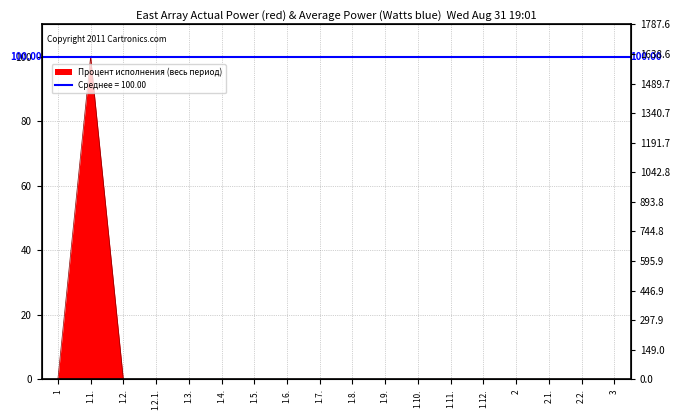

List the labels in order of value, largest first.

1.1., 1, 1.2., 1.2.1., 1.3., 1.4., 1.5., 1.6., 1.7., 1.8., 1.9., 1.10., 1.11., 1.12., 2, 2.1., 2.2., 3